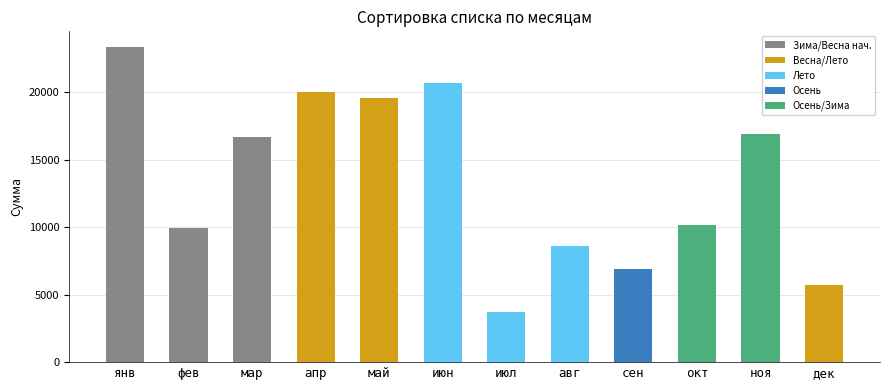

Reading left to right, list all the values displayed in this chart.

23358	9911	16716	20025	19560	20696	3688	8631	6900	10178	16925	5694